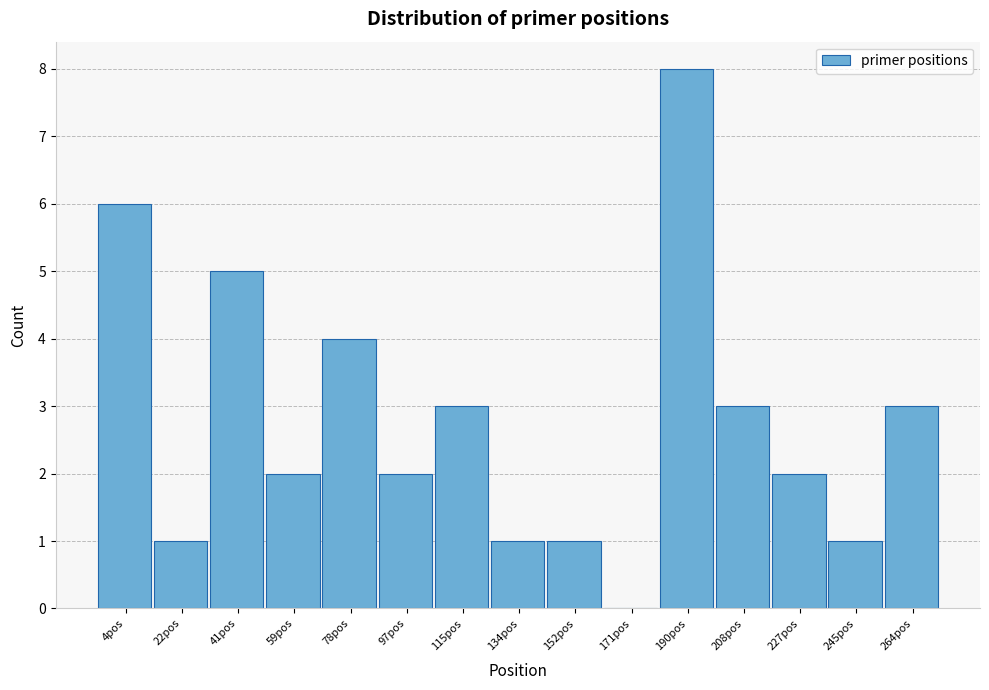

Reading left to right, transcribe all the data shown in this chart.

4pos=6	22pos=1	41pos=5	59pos=2	78pos=4	97pos=2	115pos=3	134pos=1	152pos=1	171pos=0	190pos=8	208pos=3	227pos=2	245pos=1	264pos=3